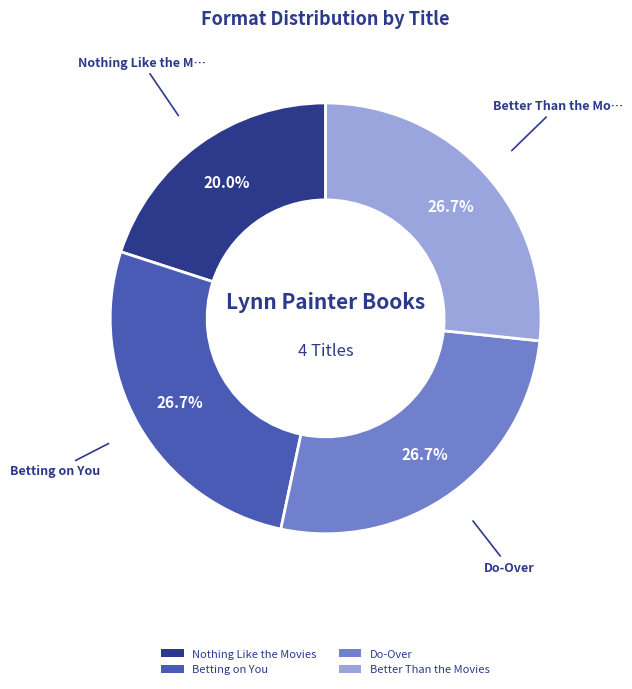

To the nearest percent, what percentage of the pie is Better Than the Movies?

27%